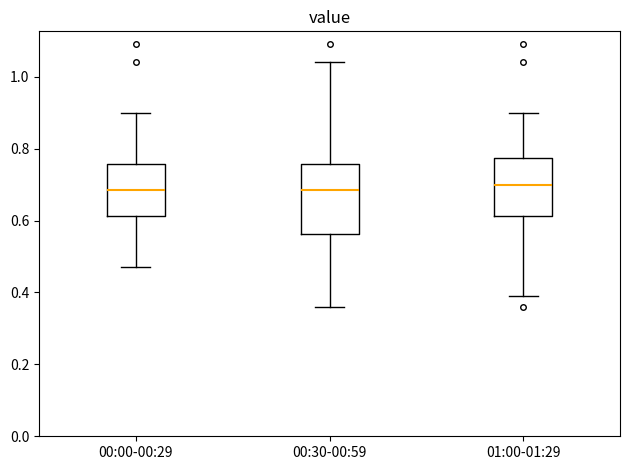

Where is the upper edge of the box for 00:00-00:29 on the y-axis? The values are not printed on the chart, so give them approximately, as read against the axis.

0.76